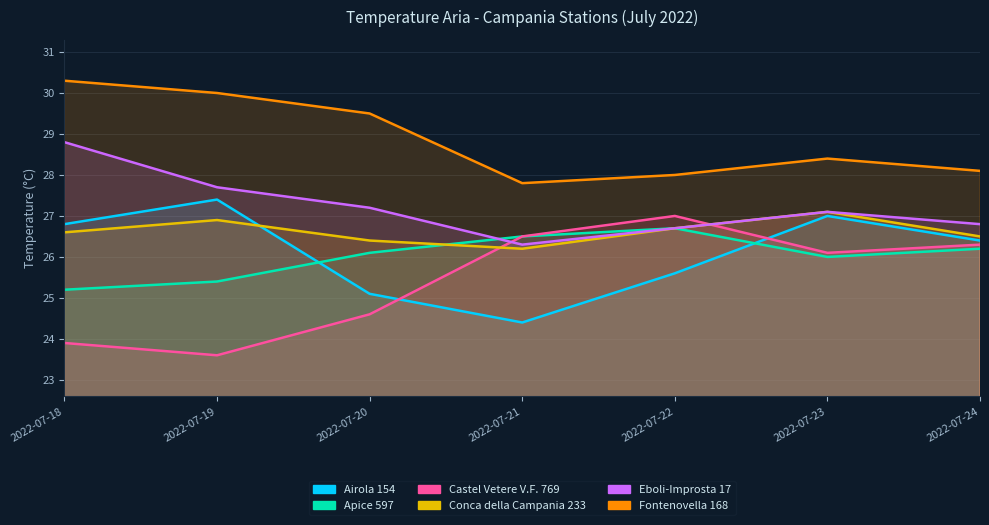

How many interior local peaks does the Airola 154 series have?

2